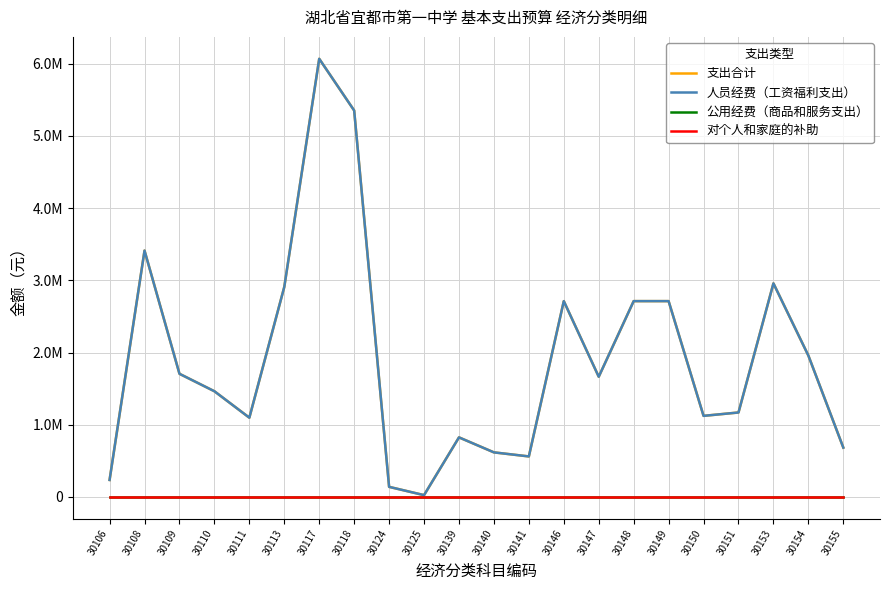

What is the sum of the 人员经费（工资福利支出） values at 30106 and 30148?

2947740